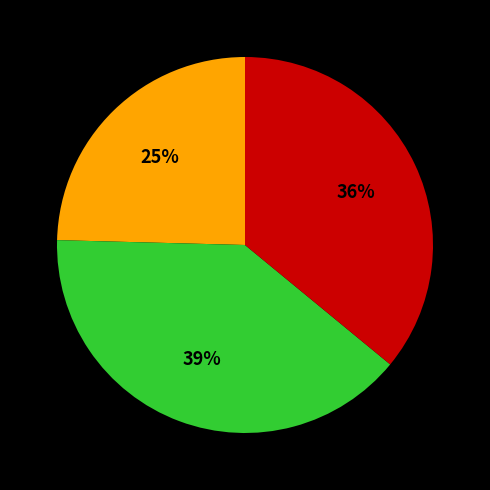

Is there a majority slice in this chart?

No